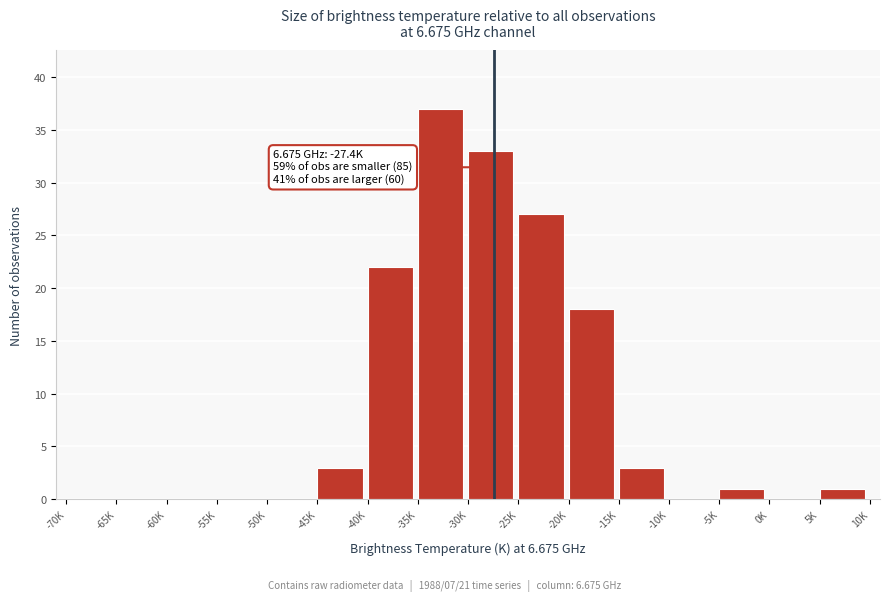

Reading left to right, what are all the values shown in this chart?

-70K=0	-65K=0	-60K=0	-55K=0	-50K=0	-45K=3	-40K=22	-35K=37	-30K=33	-25K=27	-20K=18	-15K=3	-10K=0	-5K=1	0K=0	5K=1